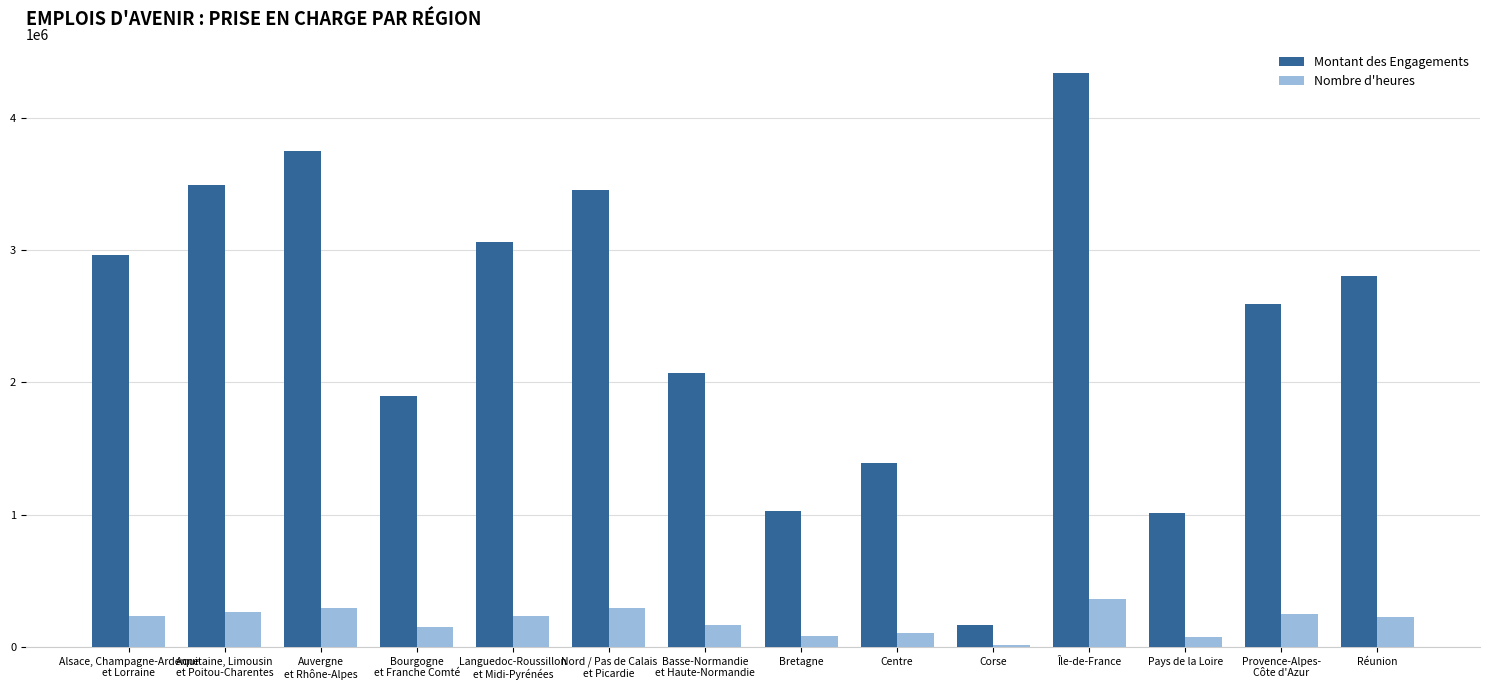

How many groups of bars are there?

14